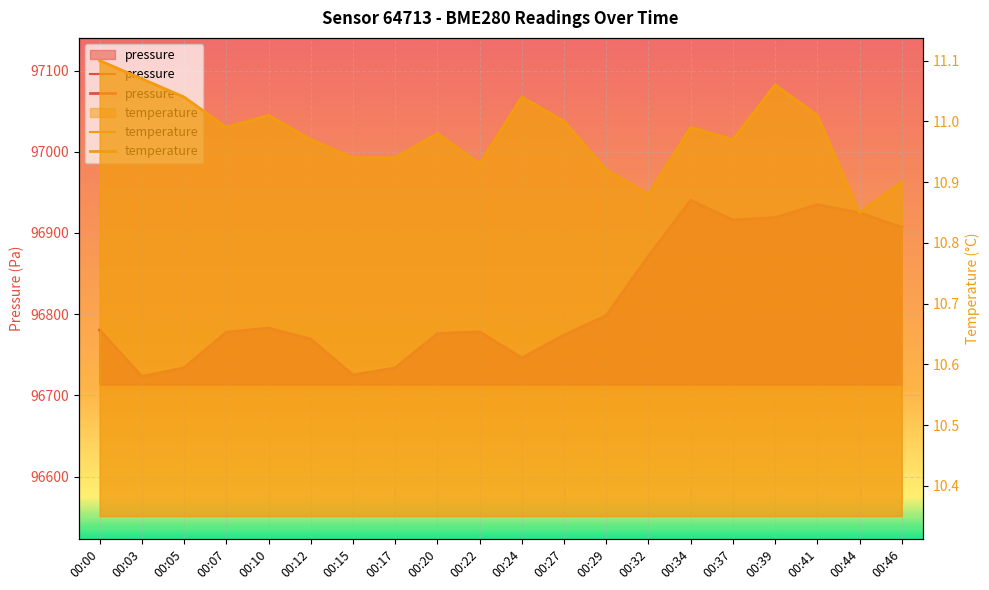

At which category is the sum across all series the highest?

00:34